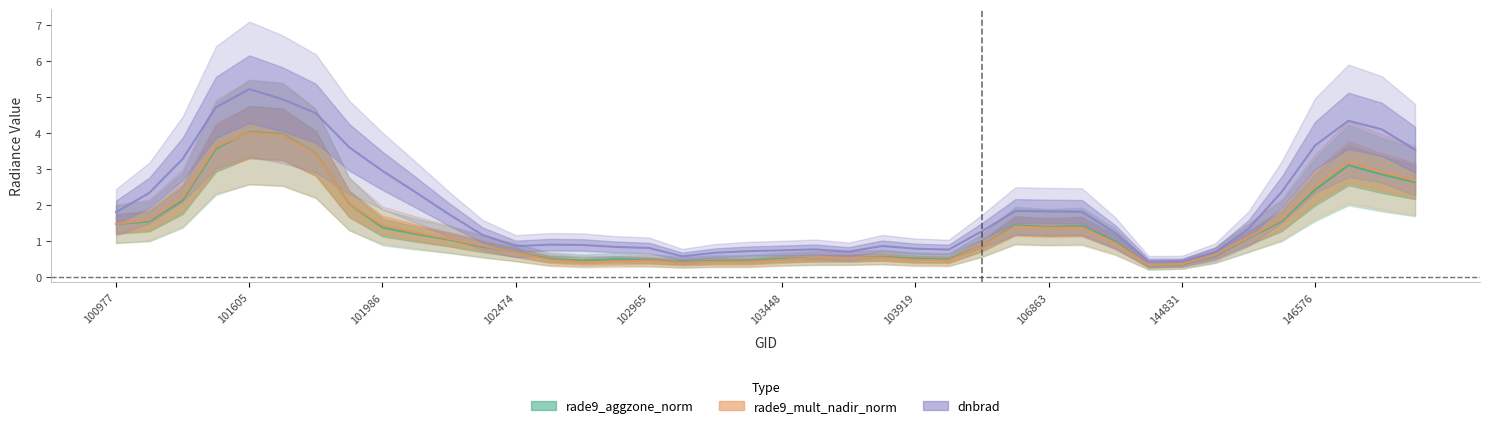

Which series has the largest range (max minus min)?

dnbrad